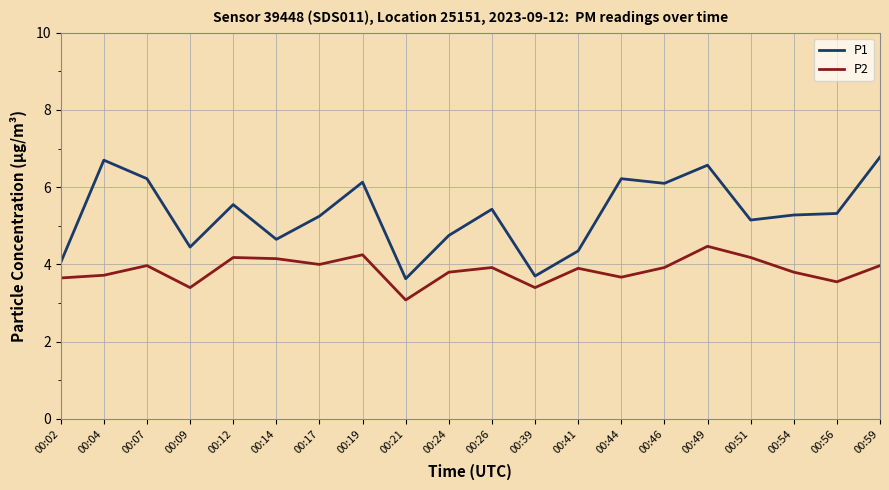

What is the spread (max minus min) of values at 00:19?

1.9